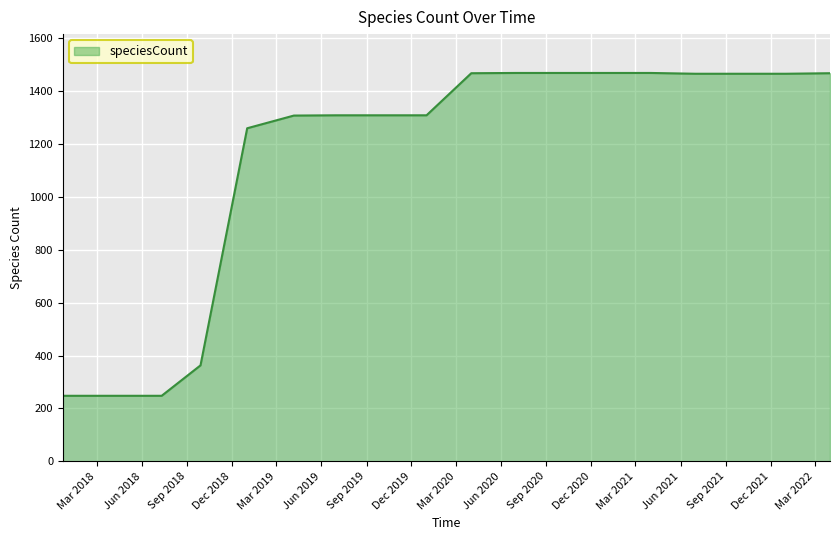

What is the maximum value shown in the chart?

1468